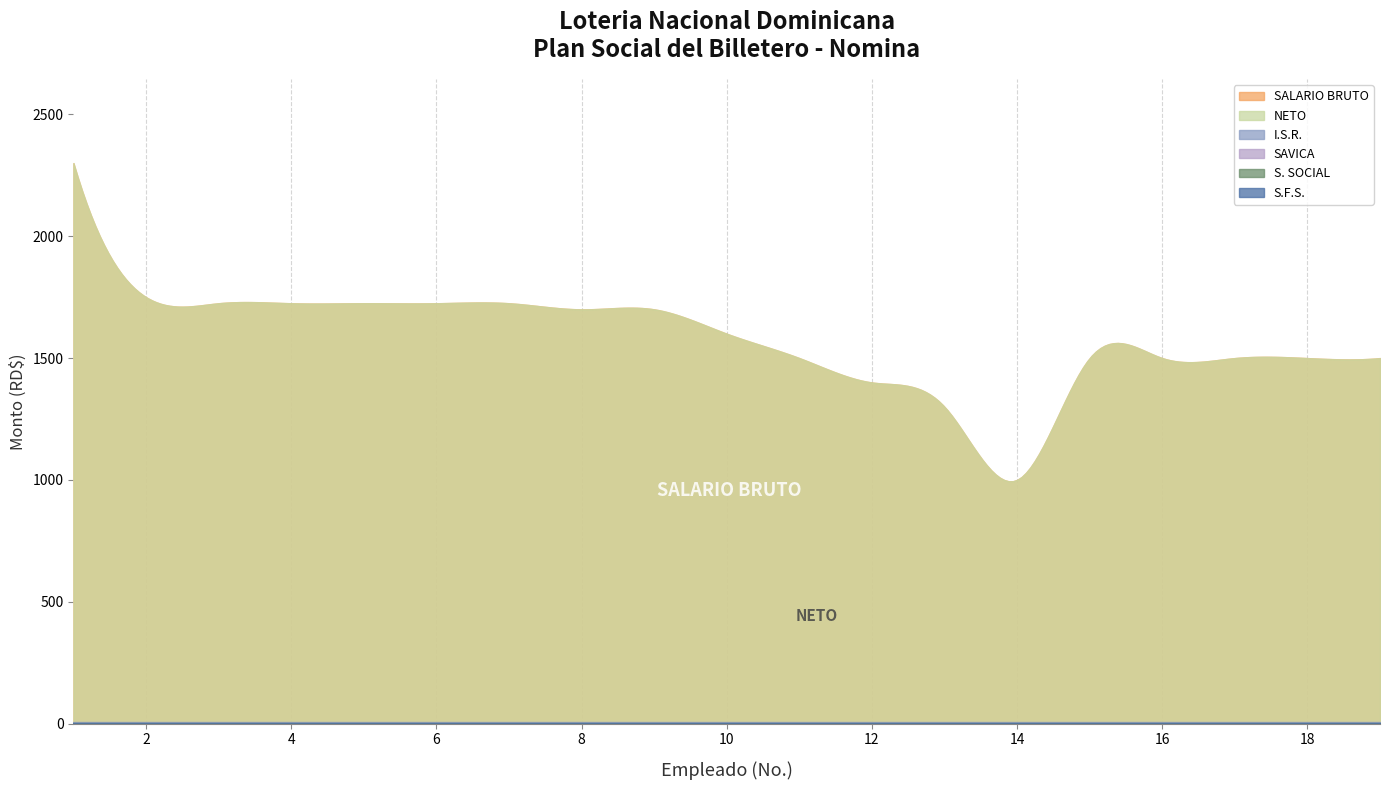

Which series has the widest spread of values?

SALARIO BRUTO